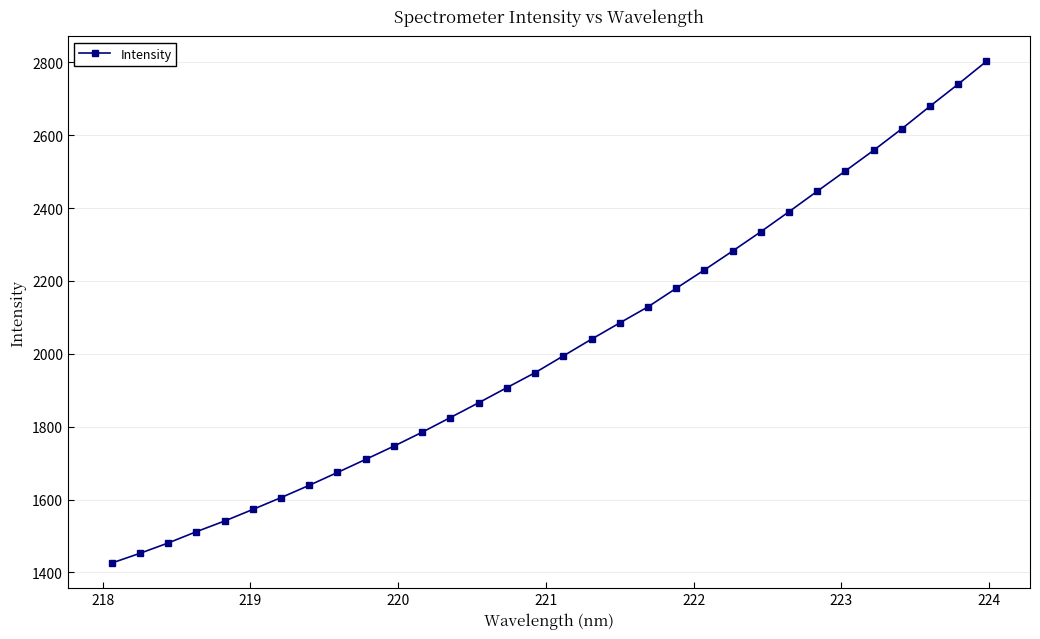

What is the minimum value shown in the chart?

1425.7